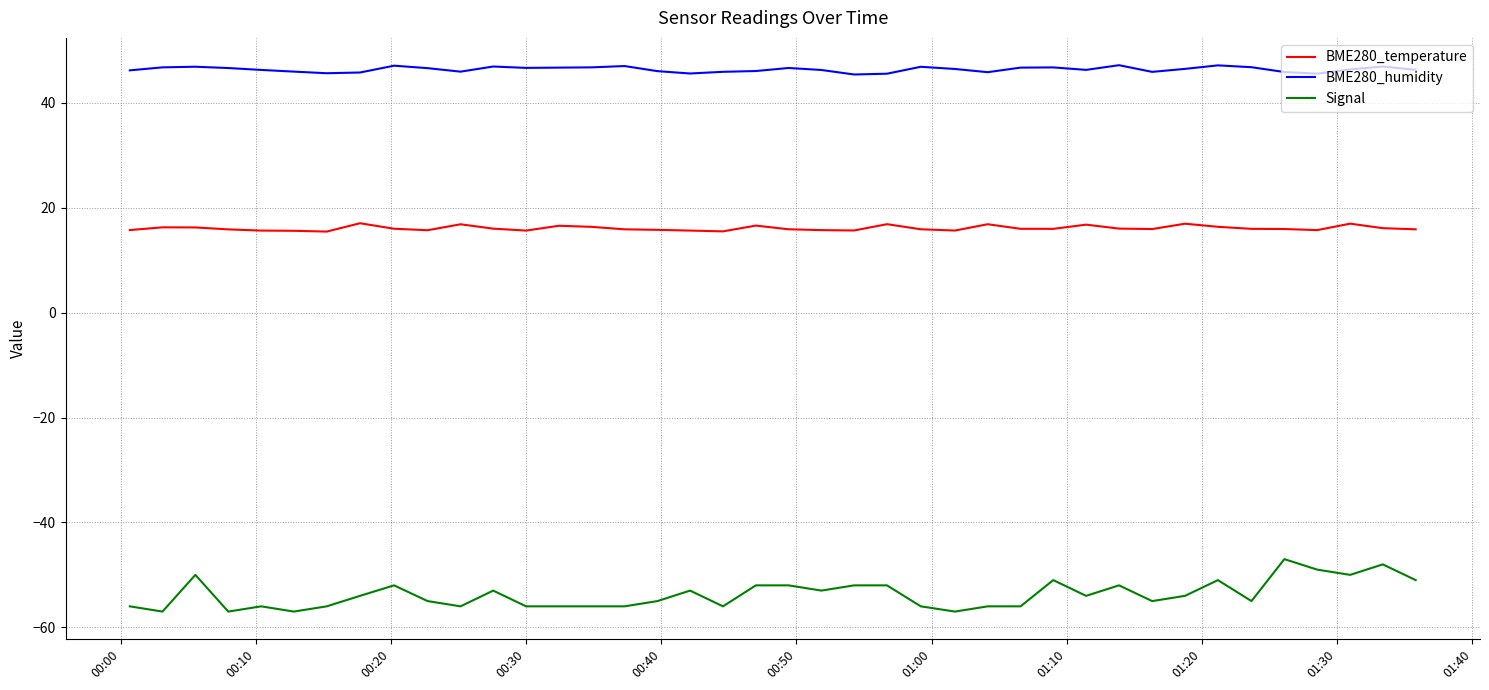

What is the highest value of the BME280_humidity series?

47.2